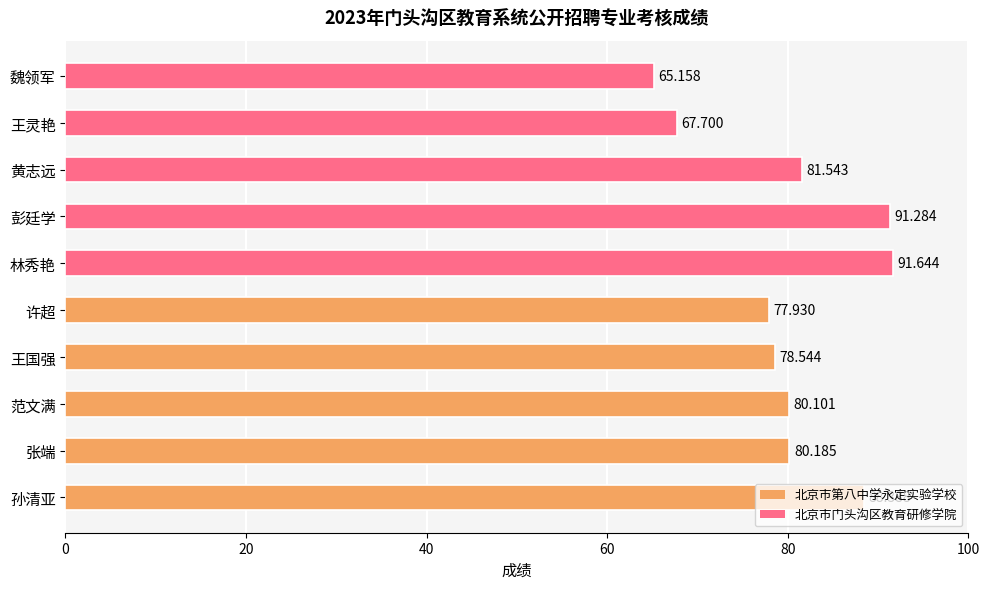

Which category has the highest value across all series?

林秀艳